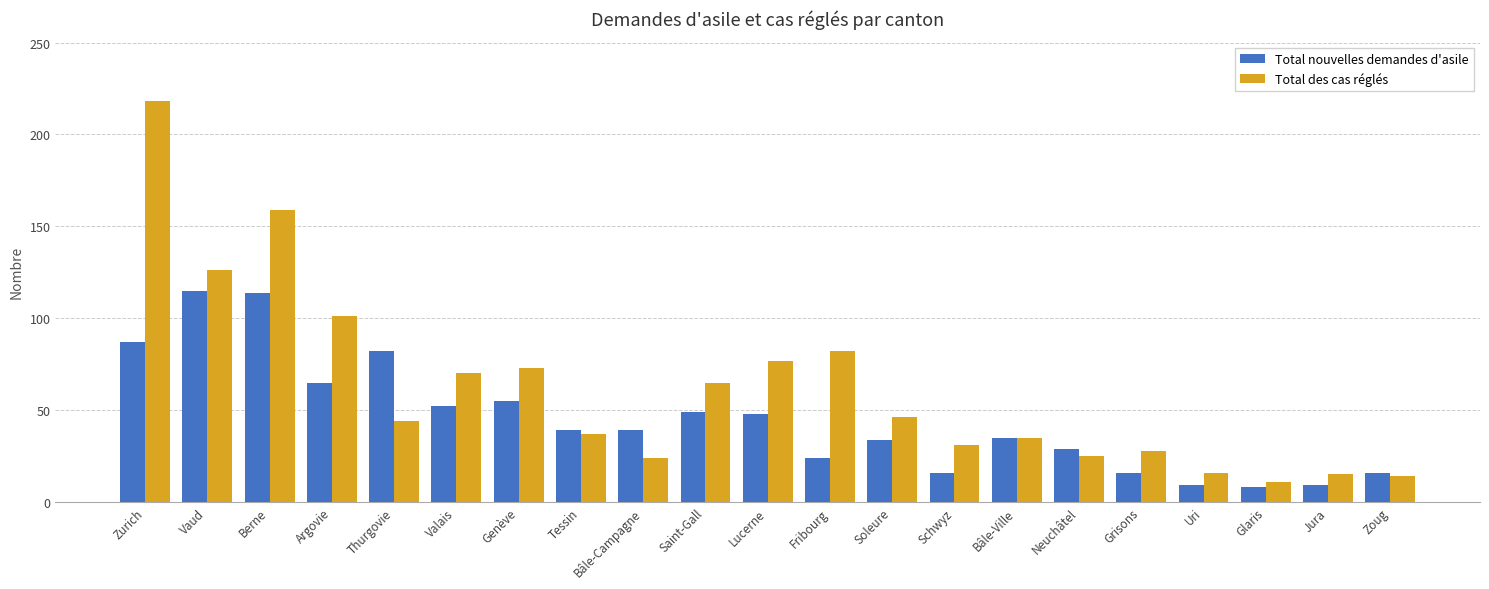

Which series has the largest total across all categories?

Total des cas réglés